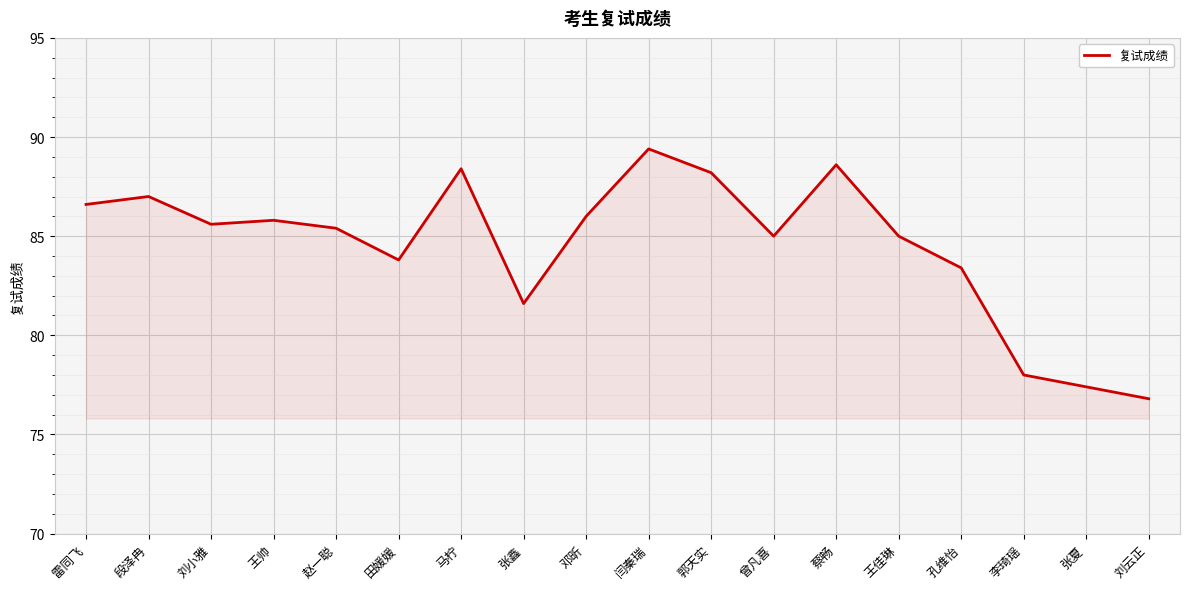

How many lines are shown in the chart?

1